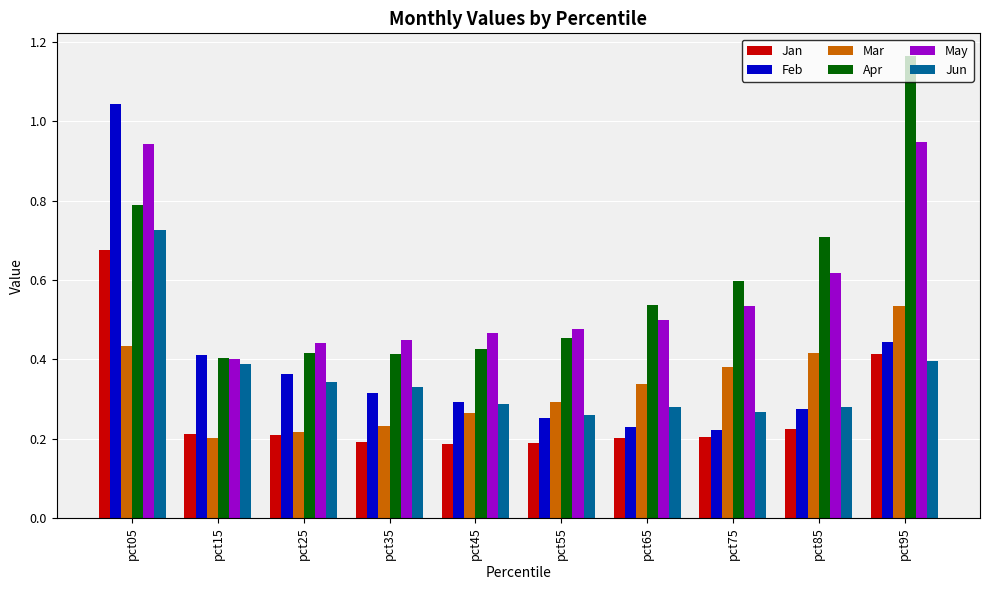

How many bars are there in each group?

6